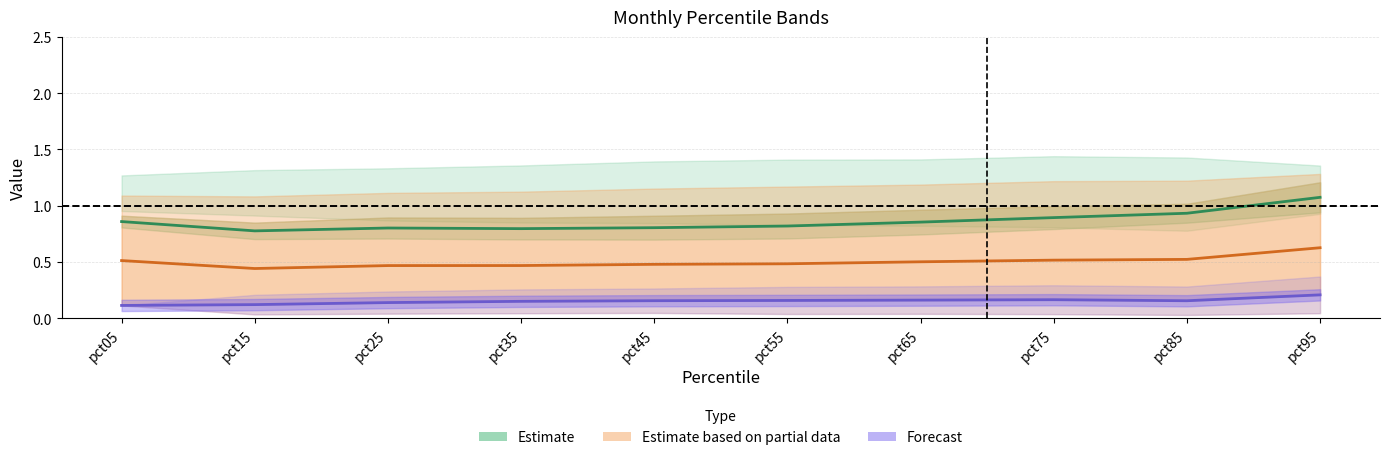

Read the Apr–Jun mid value at pct75.

0.9